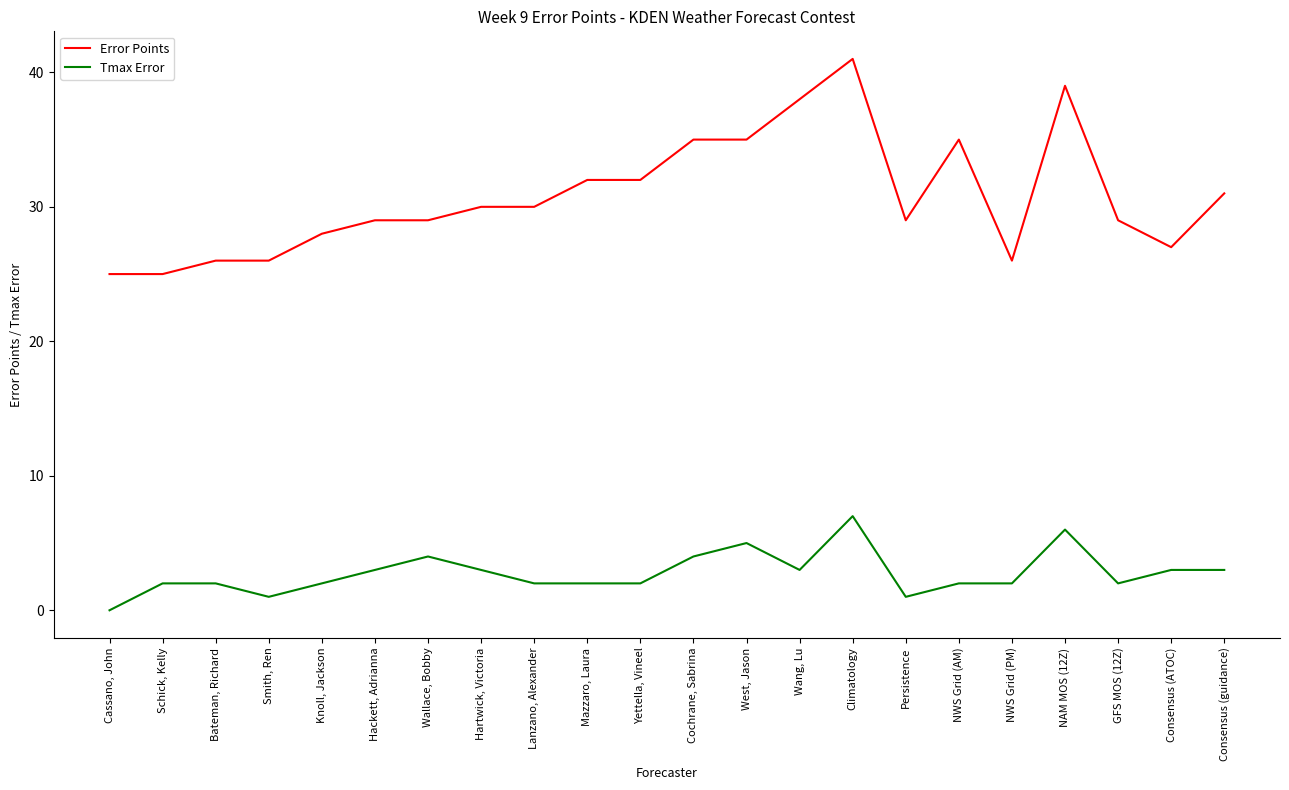

What is the difference between the Error Points values at Hackett, Adrianna and Hartwick, Victoria?

1